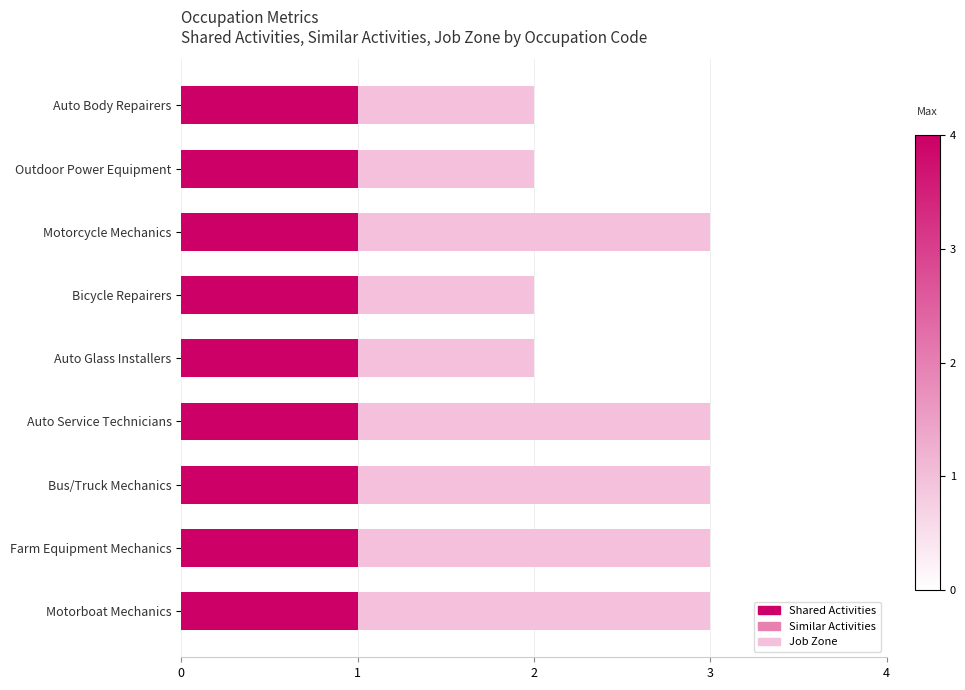

What is the total value across all series at 3?

4.6